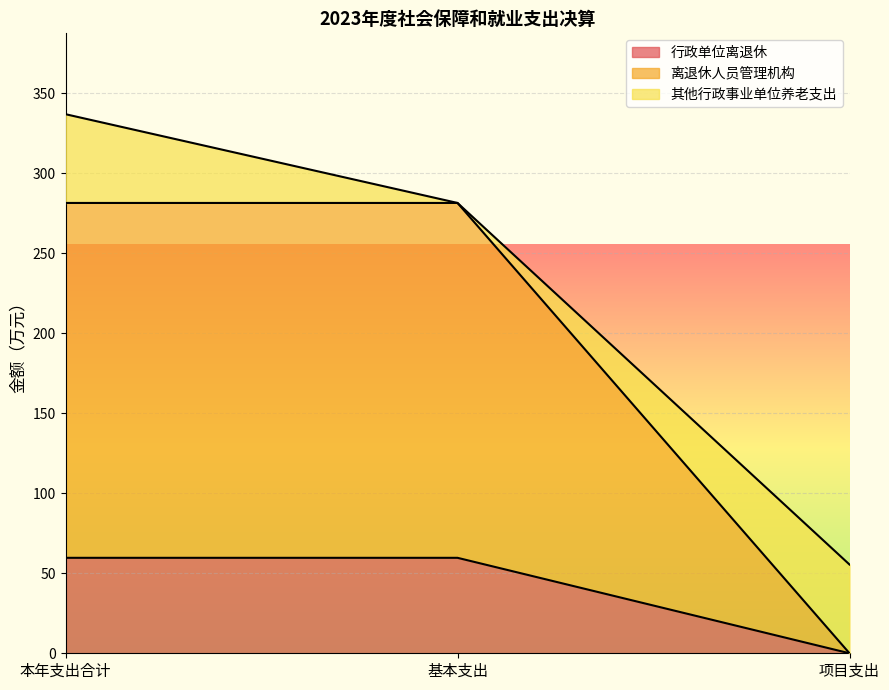

Is the value of 行政单位离退休 at 项目支出 greater than the value of 离退休人员管理机构 at 项目支出?

No